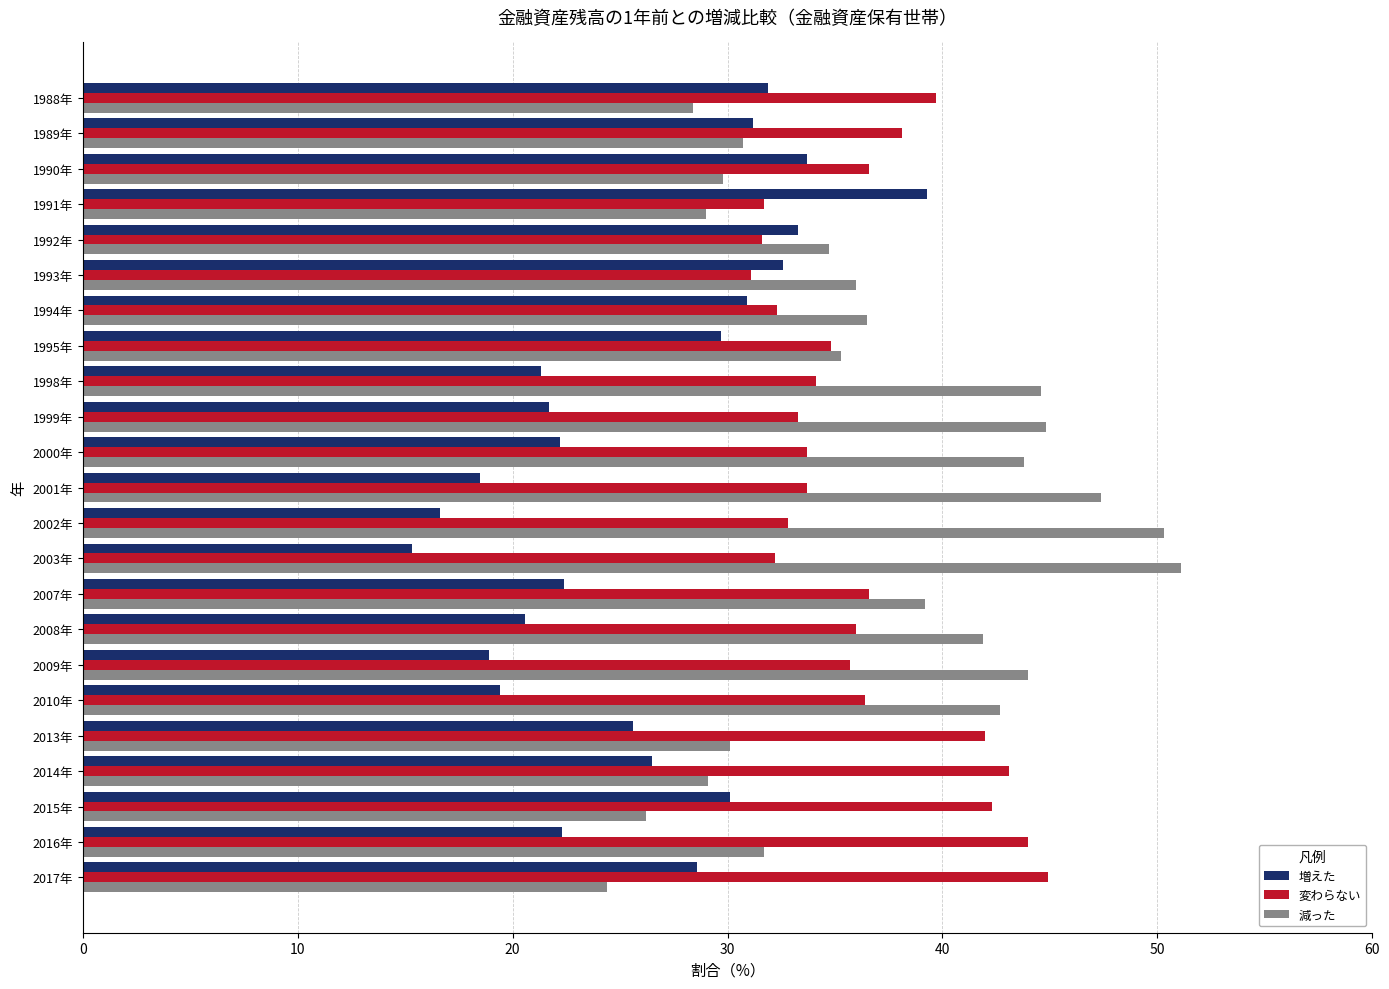

The value of 変わらない at 1998年 is 34.1. True or false?

True